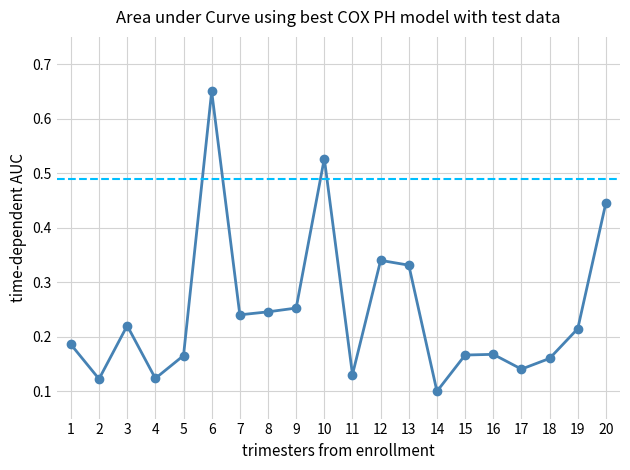

Which has a higher value, 2 or 5?

5